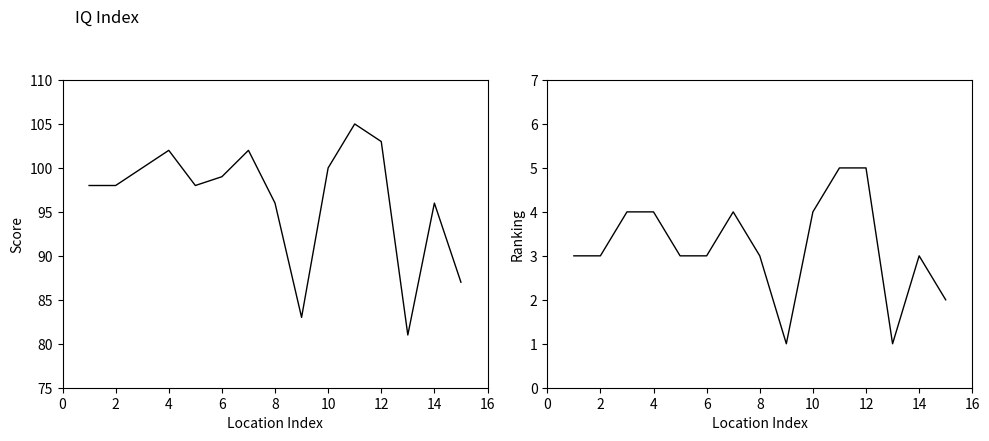

Reading left to right, extract all data points from this chart.

Score: 98	98	100	102	98	99	102	96	83	100	105	103	81	96	87
Ranking: 3	3	4	4	3	3	4	3	1	4	5	5	1	3	2